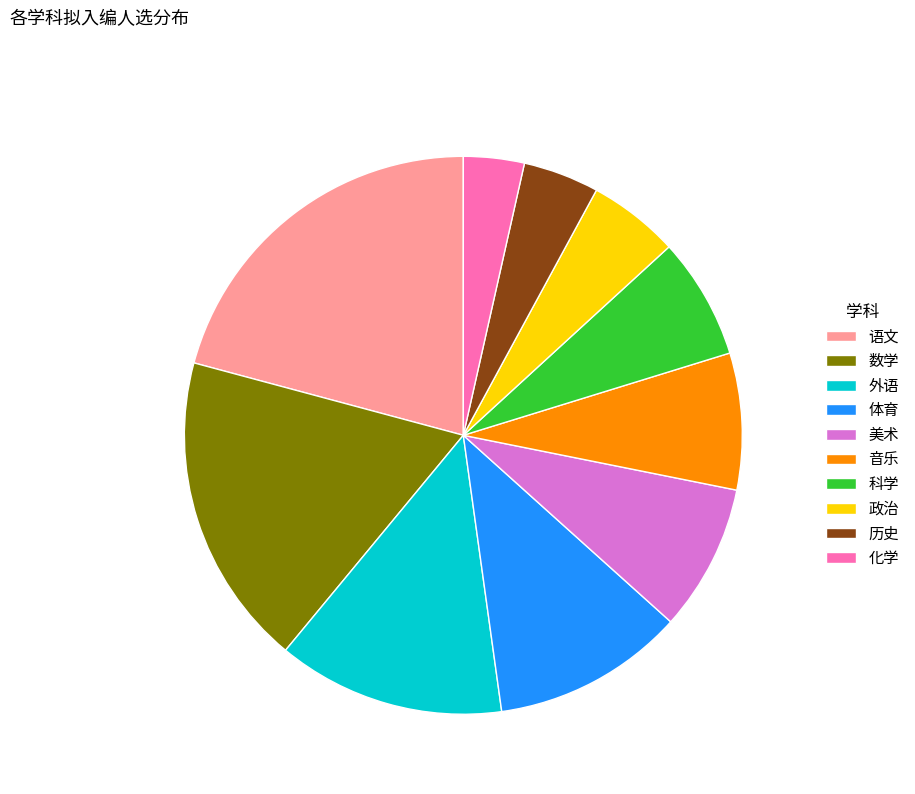

Is there a majority slice in this chart?

No